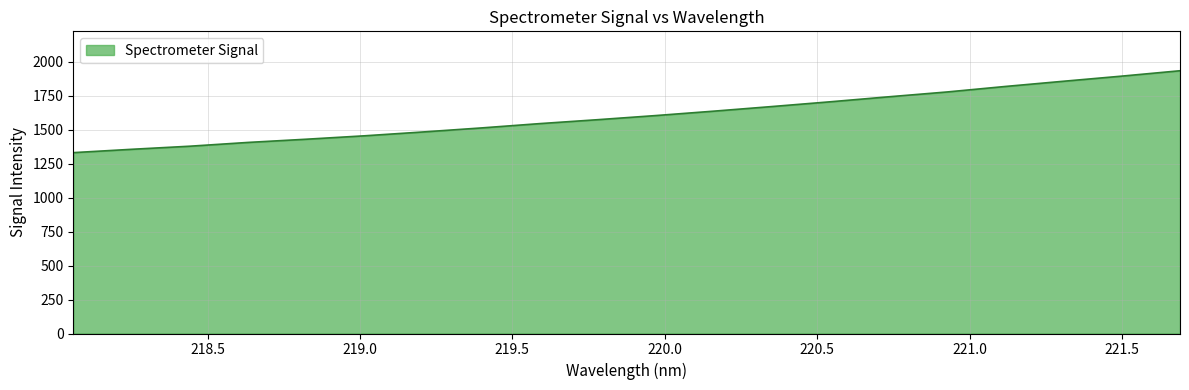

What is the difference between the maximum and minimum values?

603.0